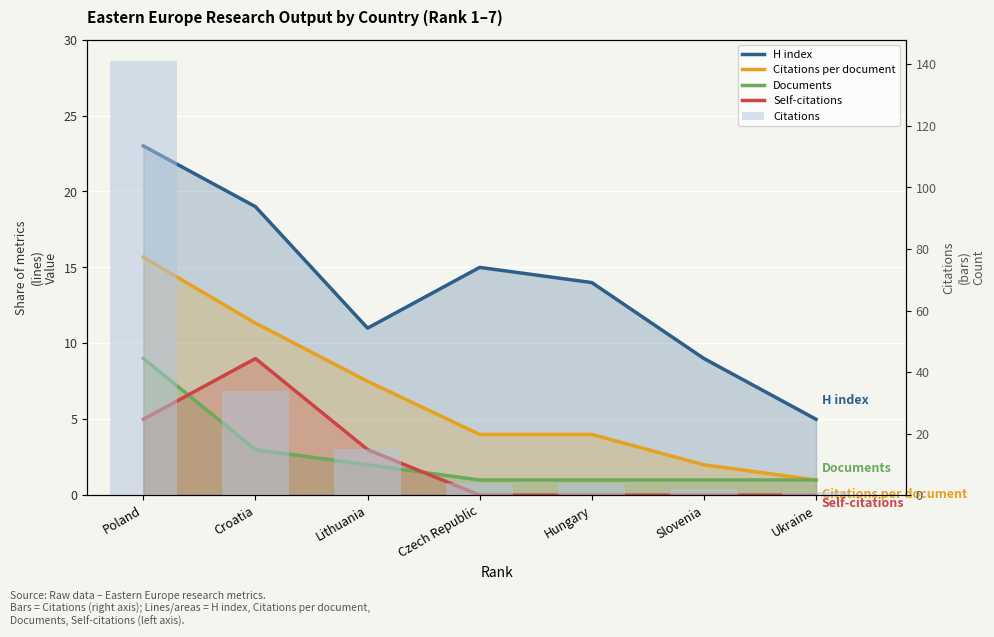

Rank the categories by Citations value from highest to lowest.

Poland, Croatia, Lithuania, Czech Republic, Hungary, Slovenia, Ukraine